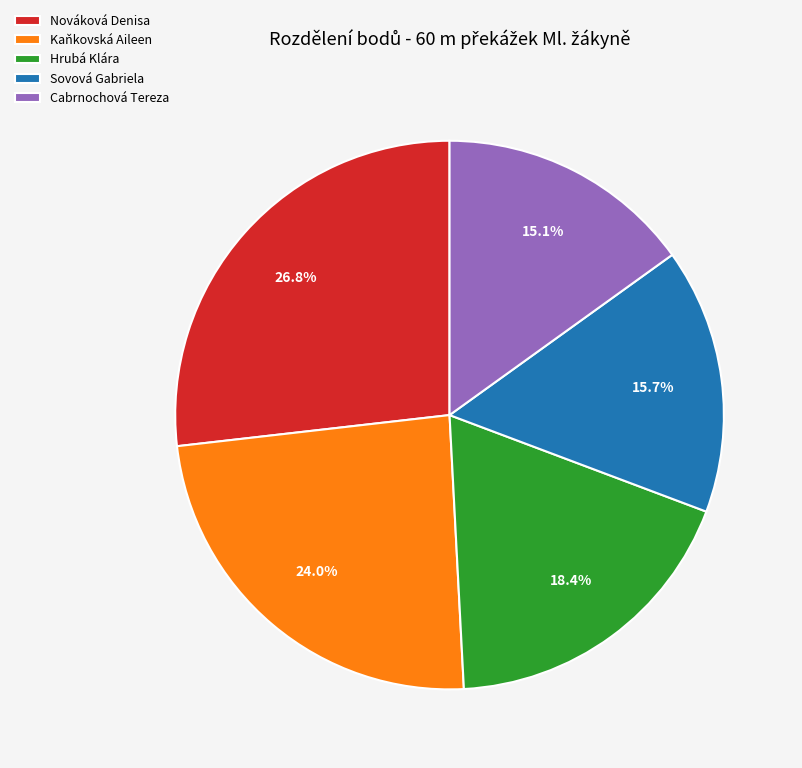

Do Cabrnochová Tereza and Nováková Denisa together represent more than half of the pie?

No